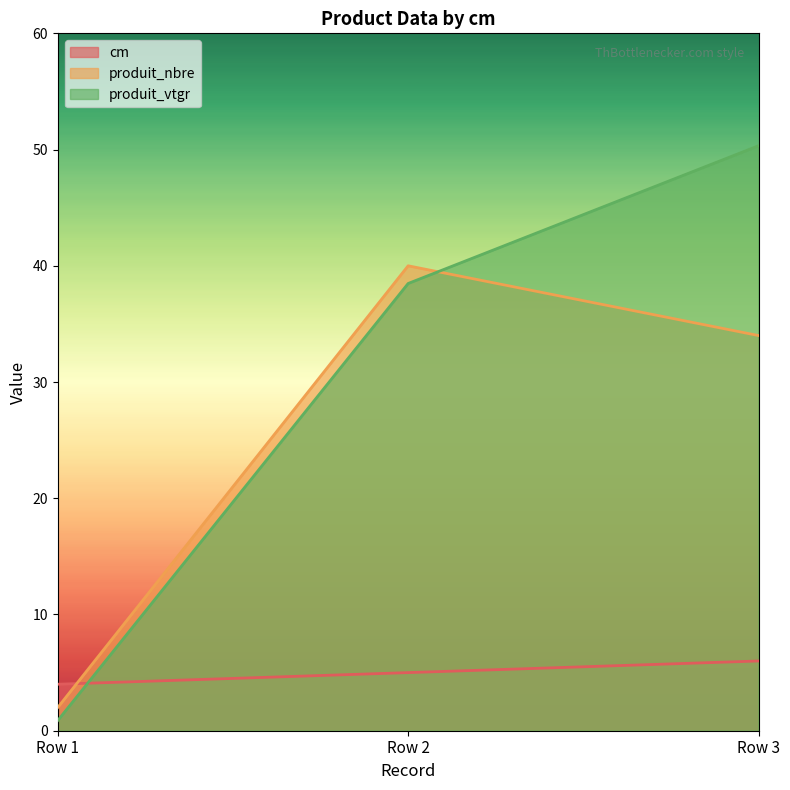

The produit_nbre series shows 34.0 at Row 3. True or false?

True